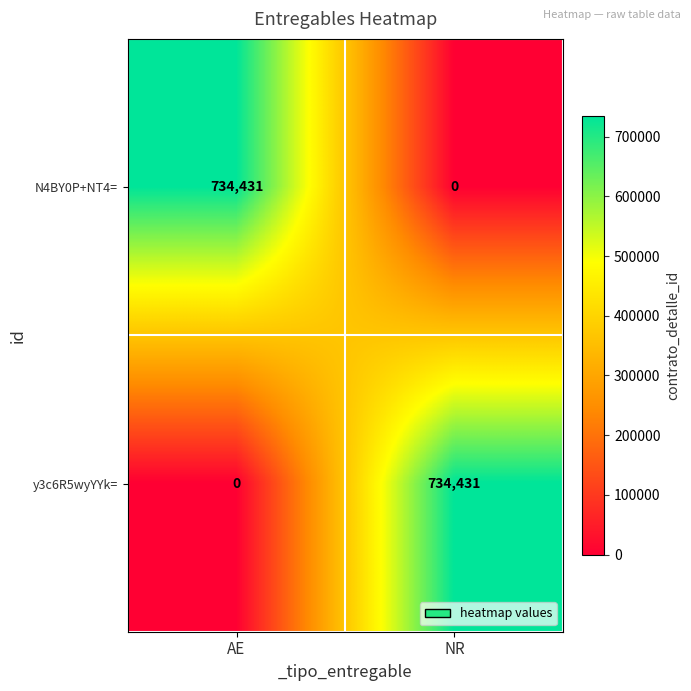

At which label is N4BY0P+NT4= closest to 367215?

NR